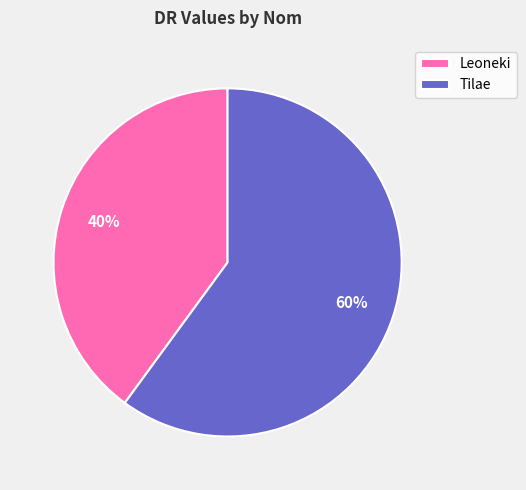

Is the sum of Tilae and Leoneki greater than half?

Yes